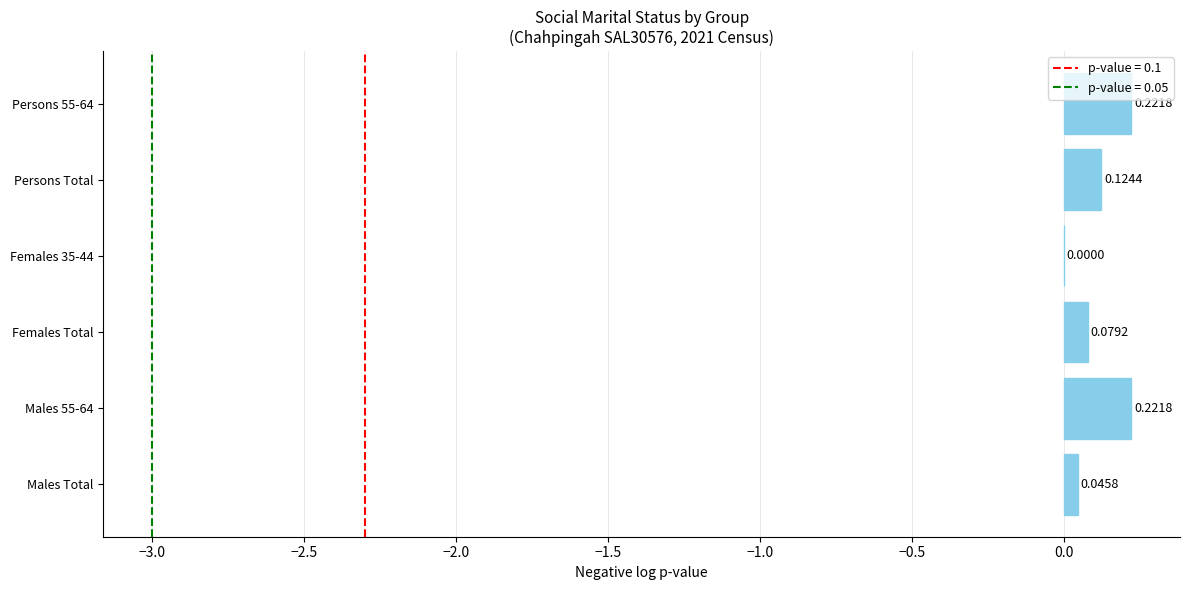

What is the sum of the values at Persons 55-64 and Persons Total?

0.3